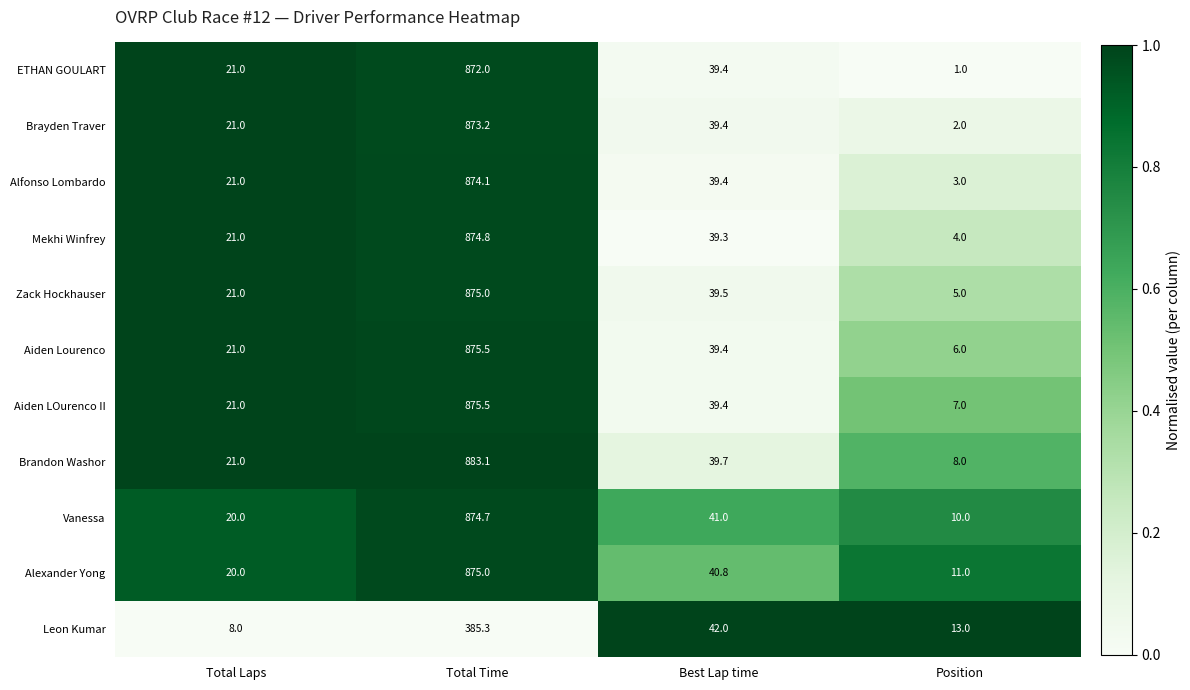

What is the sum of the Vanessa values at Best Lap time and Total Laps?

61.0